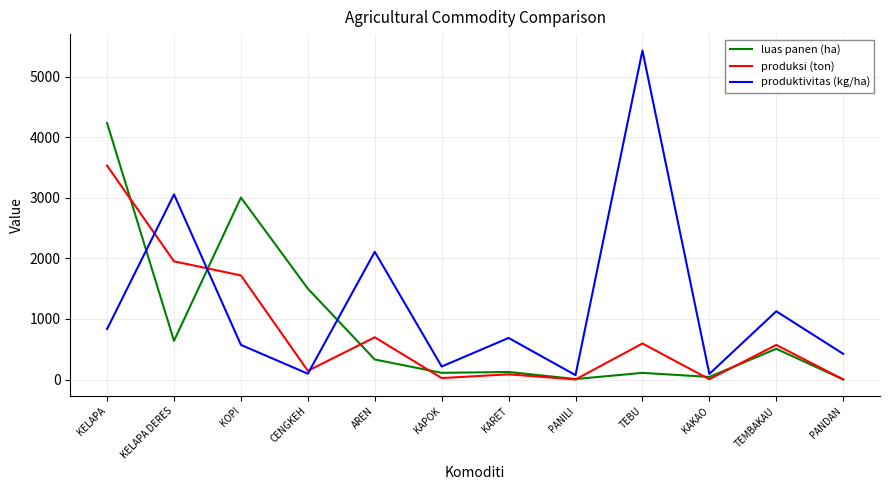

The value of produksi (ton) at TEBU is 202.6. True or false?

False